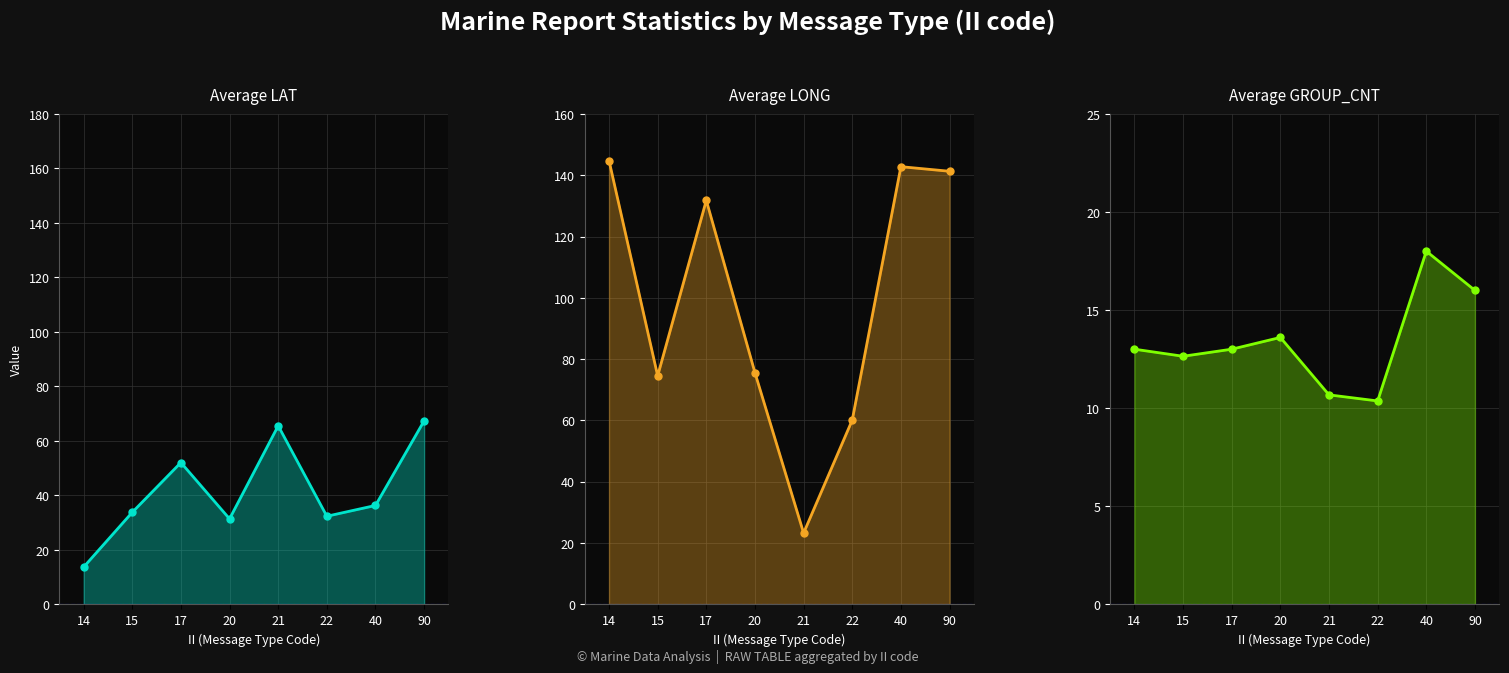

What is the value of the AVG_LAT point at the 8th from the left?

67.3